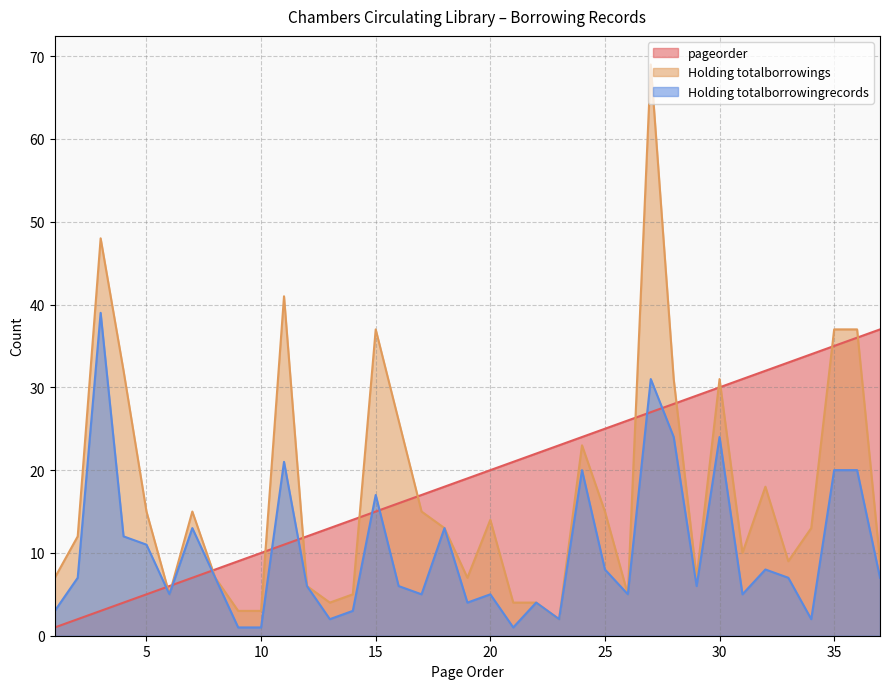

Between 12 and 15, which is larger?

15